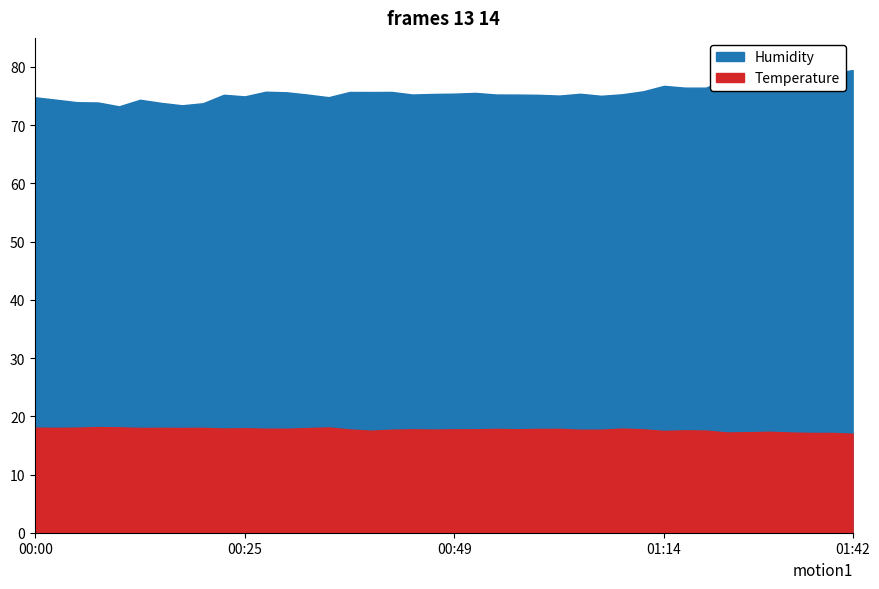

True or false: Temperature and Humidity intersect in this chart.

False